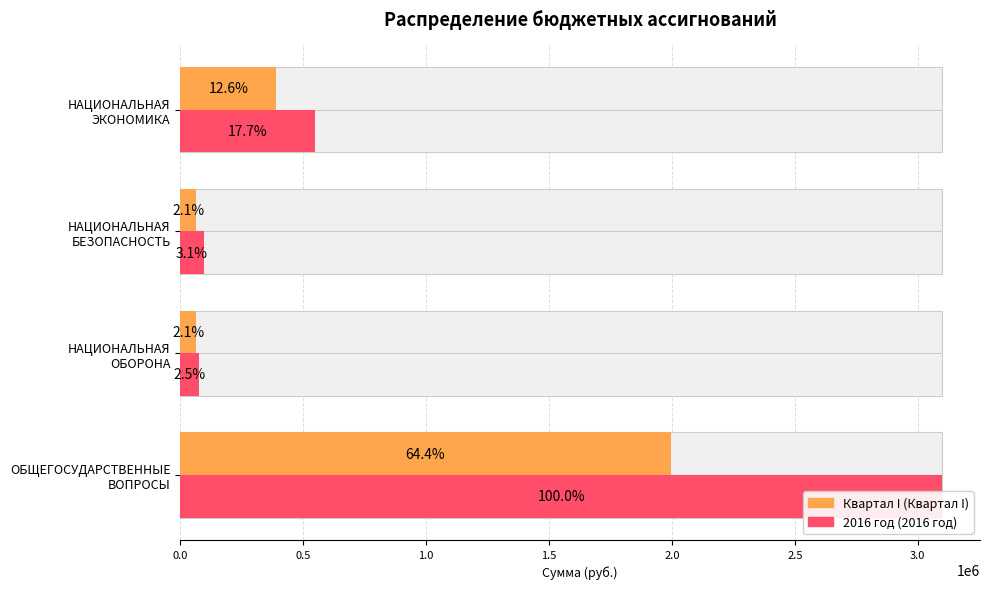

Rank the series by their maximum value, from lowest to highest.

Квартал I, 2016 год